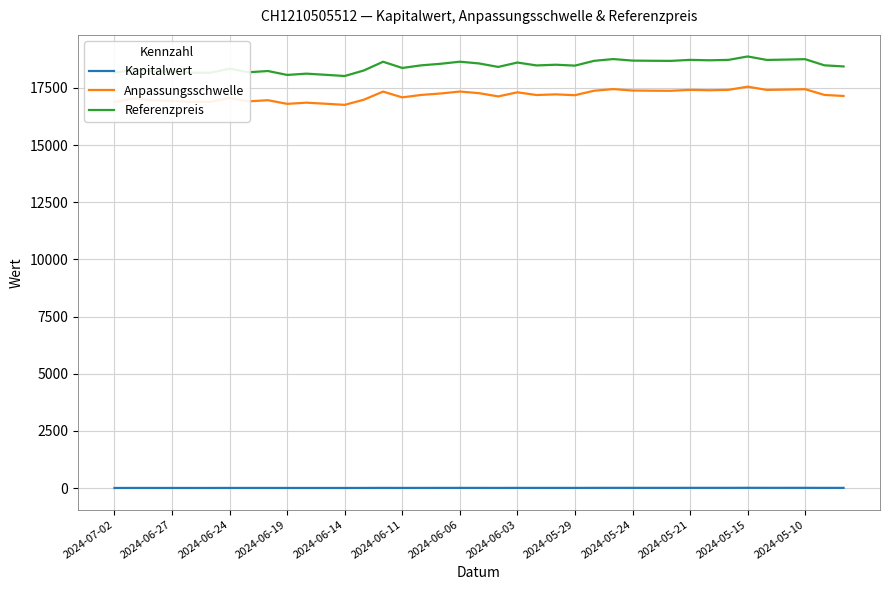

What is the minimum value for Referenzpreis?

18020.5